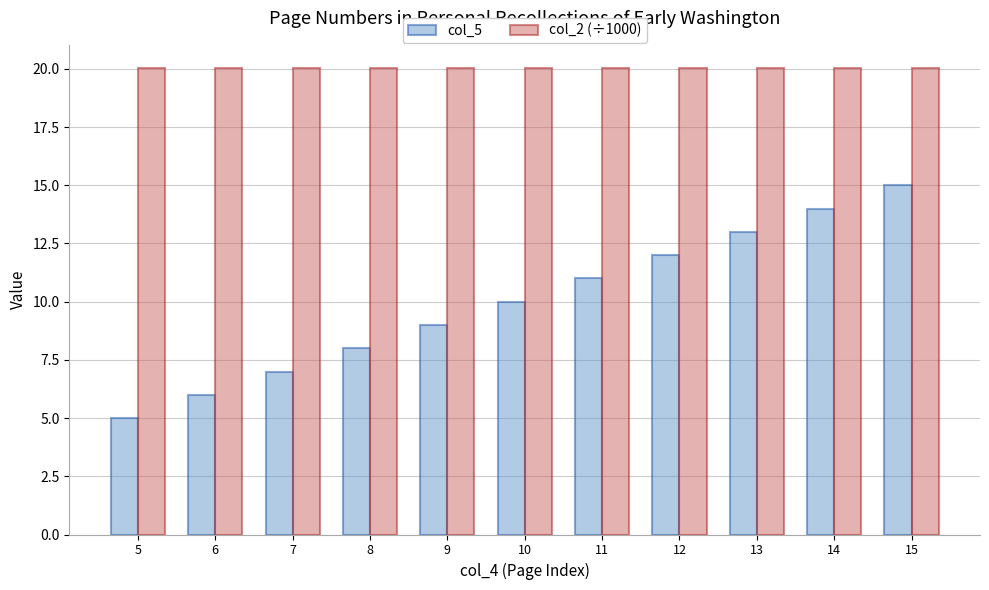

What is the sum of all col_5 values?

110.0